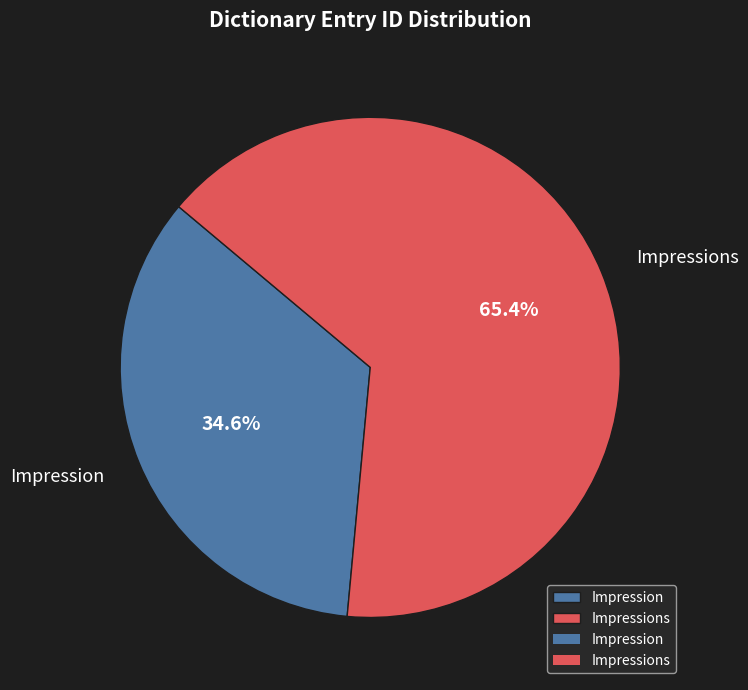

Is there any slice that represents more than half of the pie?

Yes